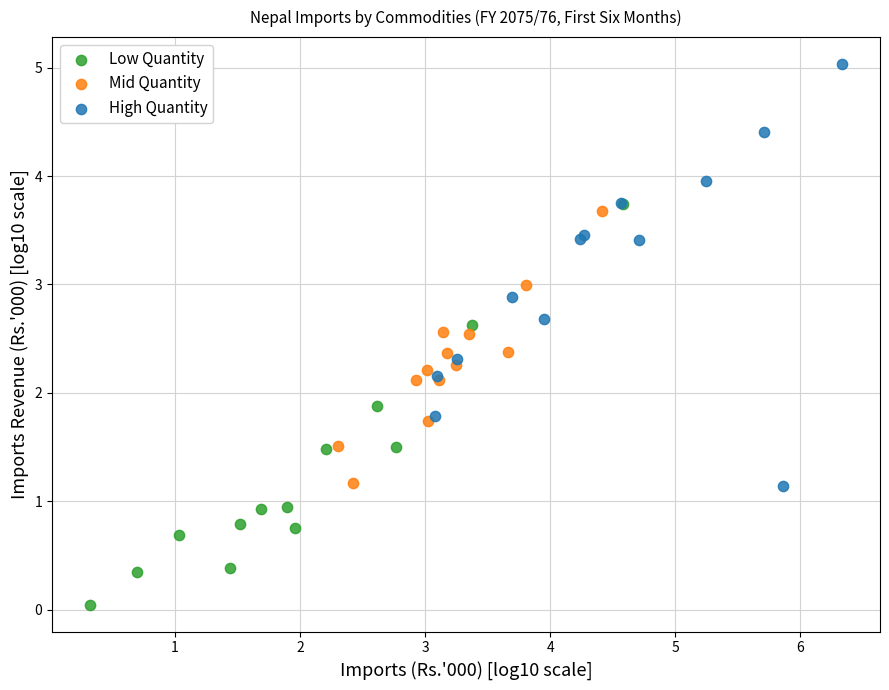

Which series reaches the minimum Y coordinate?

Low Quantity